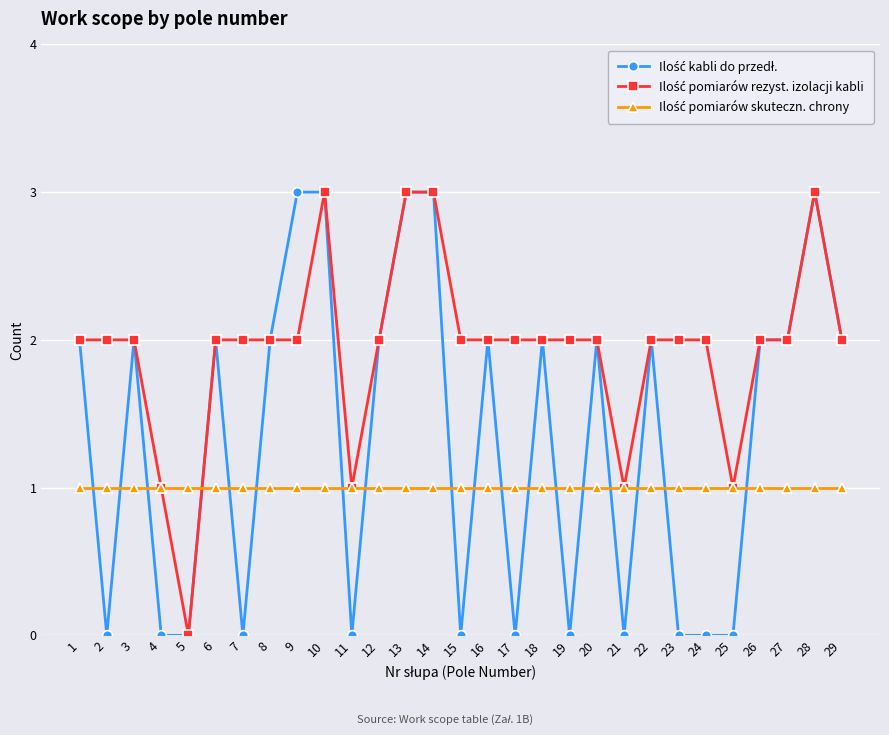

What is the total value across all series at 7?

3